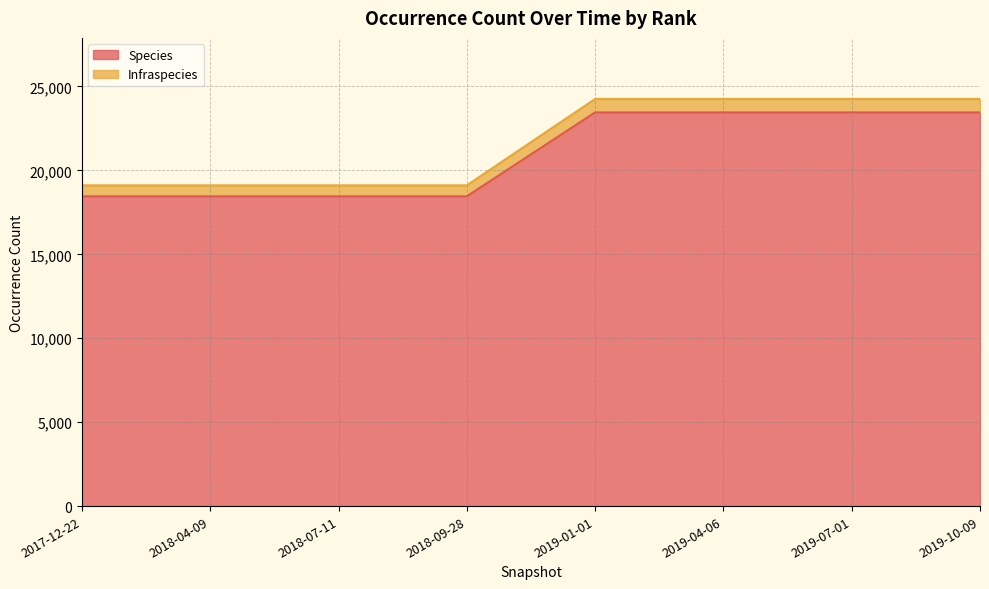

Is the value of Infraspecies at 2019-10-09 greater than the value of Species at 2018-04-09?

Yes